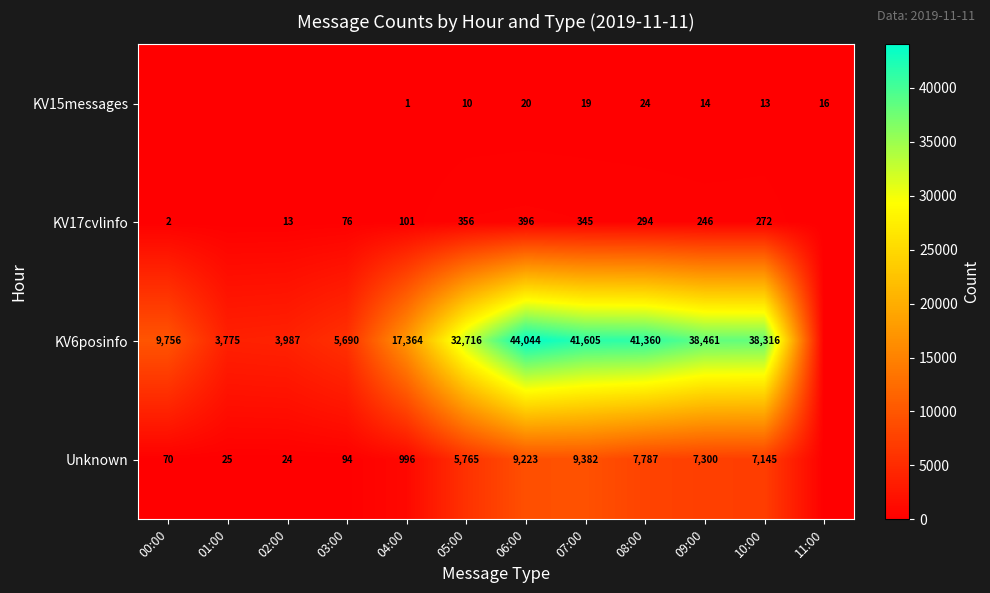

True or false: KV15messages has a value of 19 at 07:00.

True